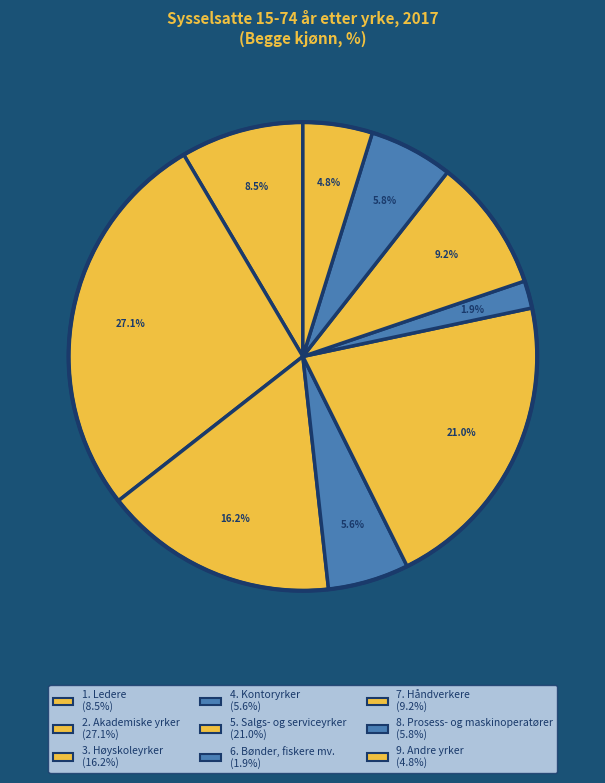

To the nearest percent, what is the difference between the 6. Bønder, fiskere mv. and 4. Kontoryrker slice percentages?

4%